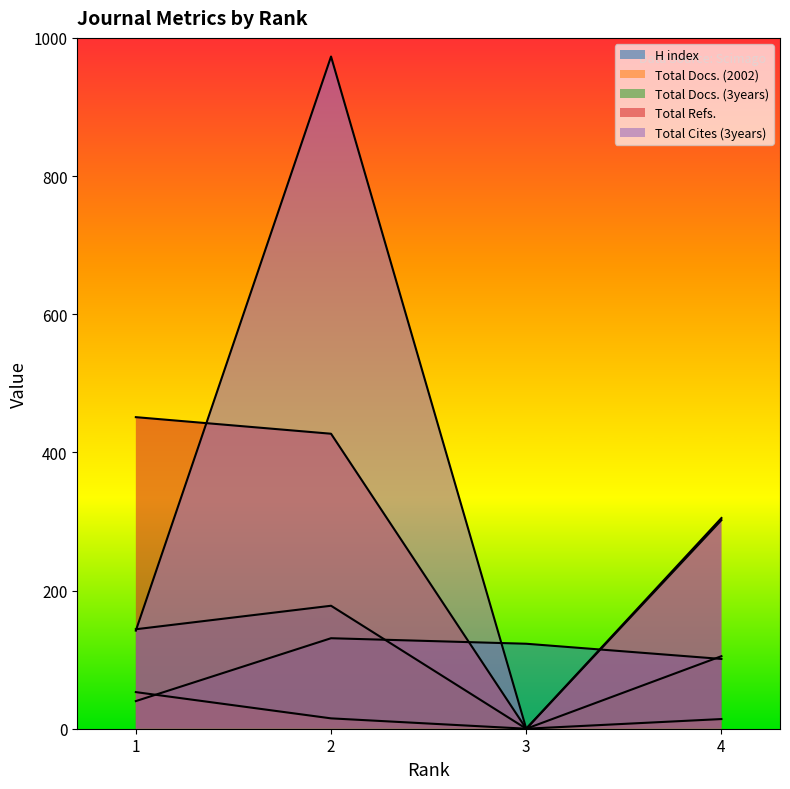

True or false: Total Docs. (2002) and Total Docs. (3years) cross at least once.

False